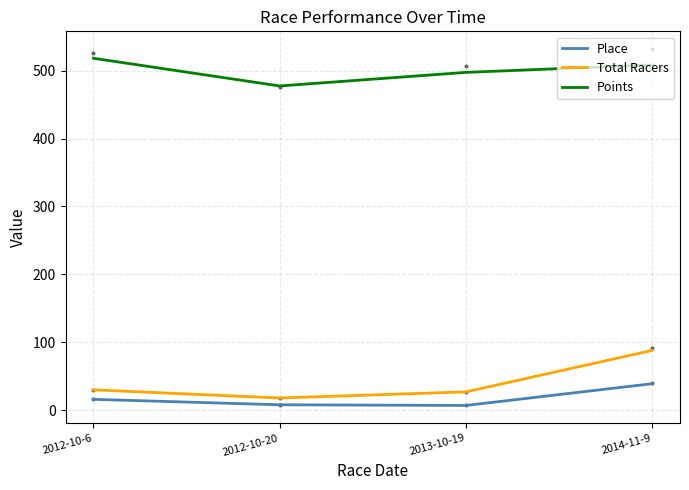

How many lines are shown in the chart?

3